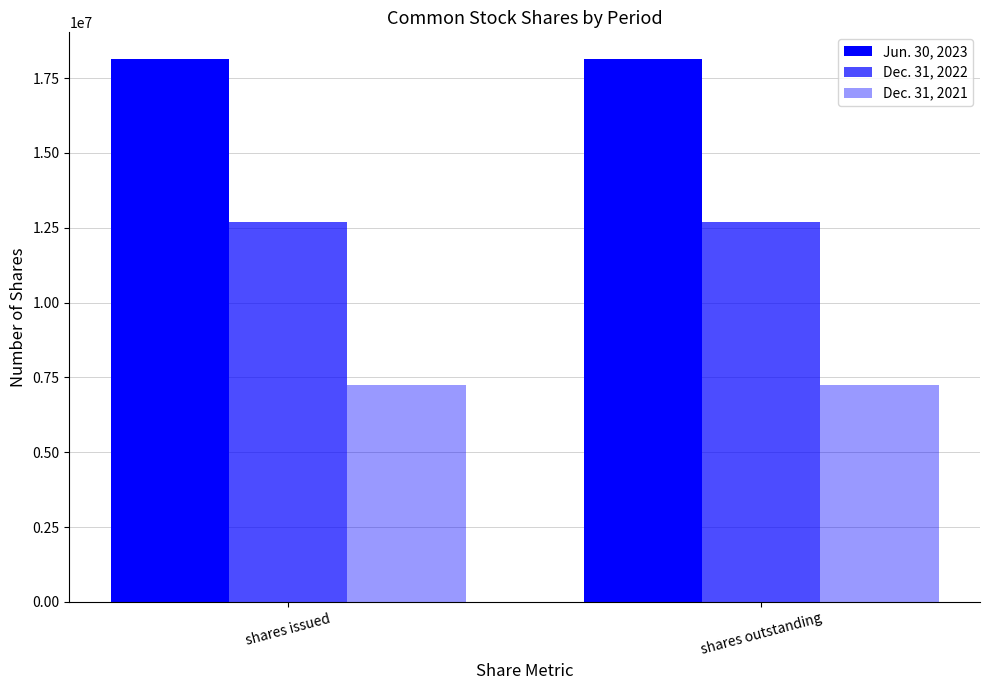

List the series in order of their peak value, lowest first.

Dec. 31, 2021, Dec. 31, 2022, Jun. 30, 2023